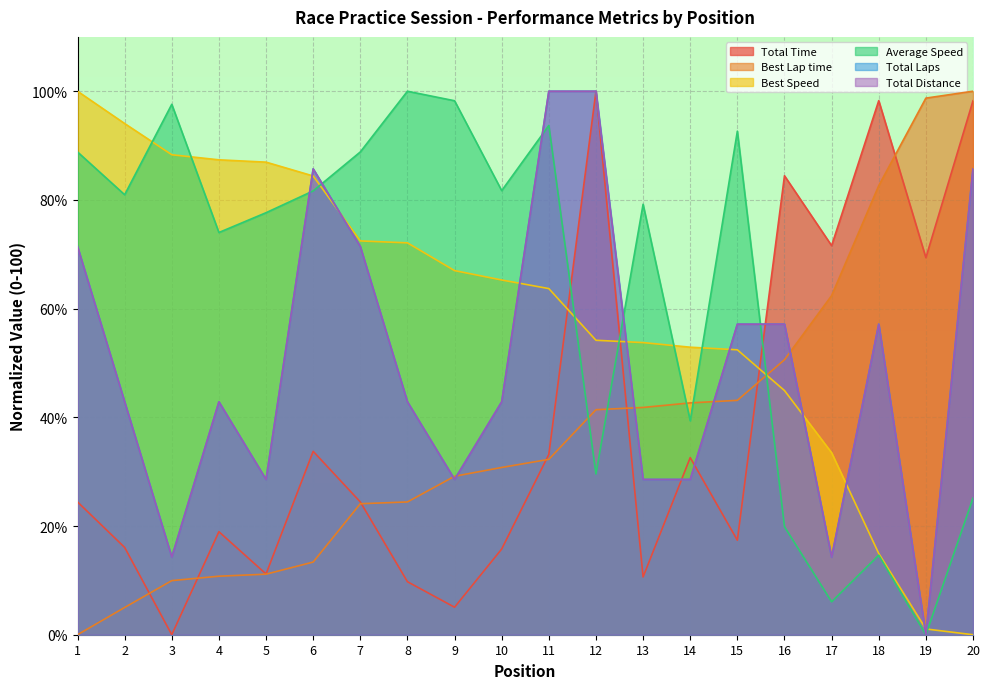

At which category does Average Speed reach its first local peak?

3